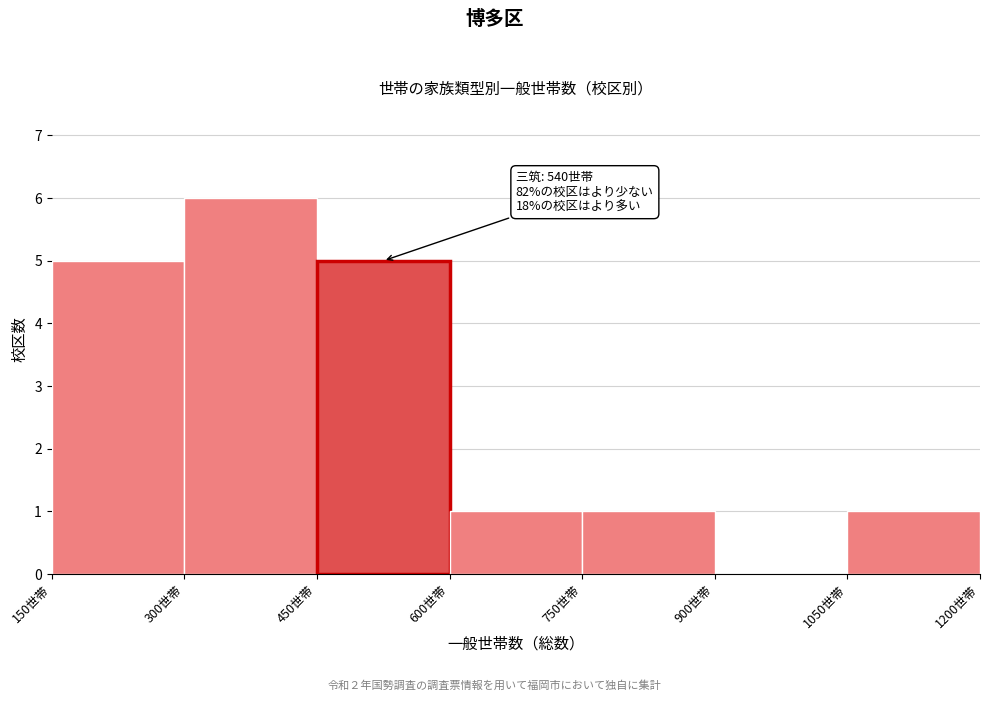

Over which range of the x-axis is the bar tallest?

300 to 450